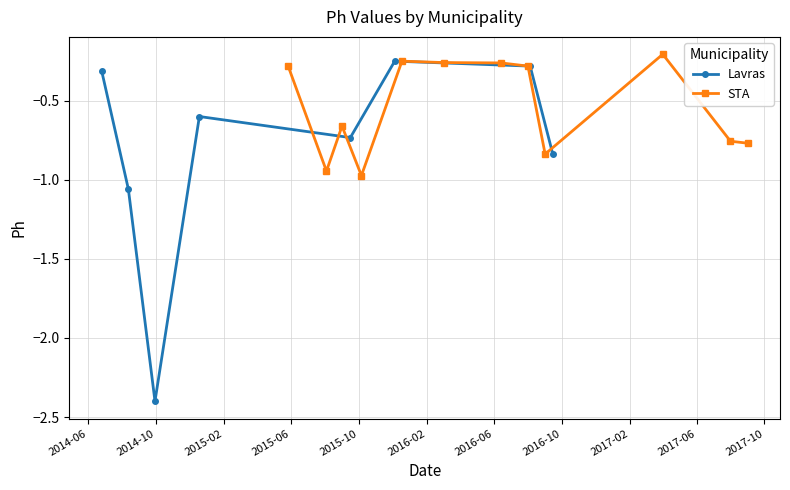

What is the minimum value for Lavras?

-2.4